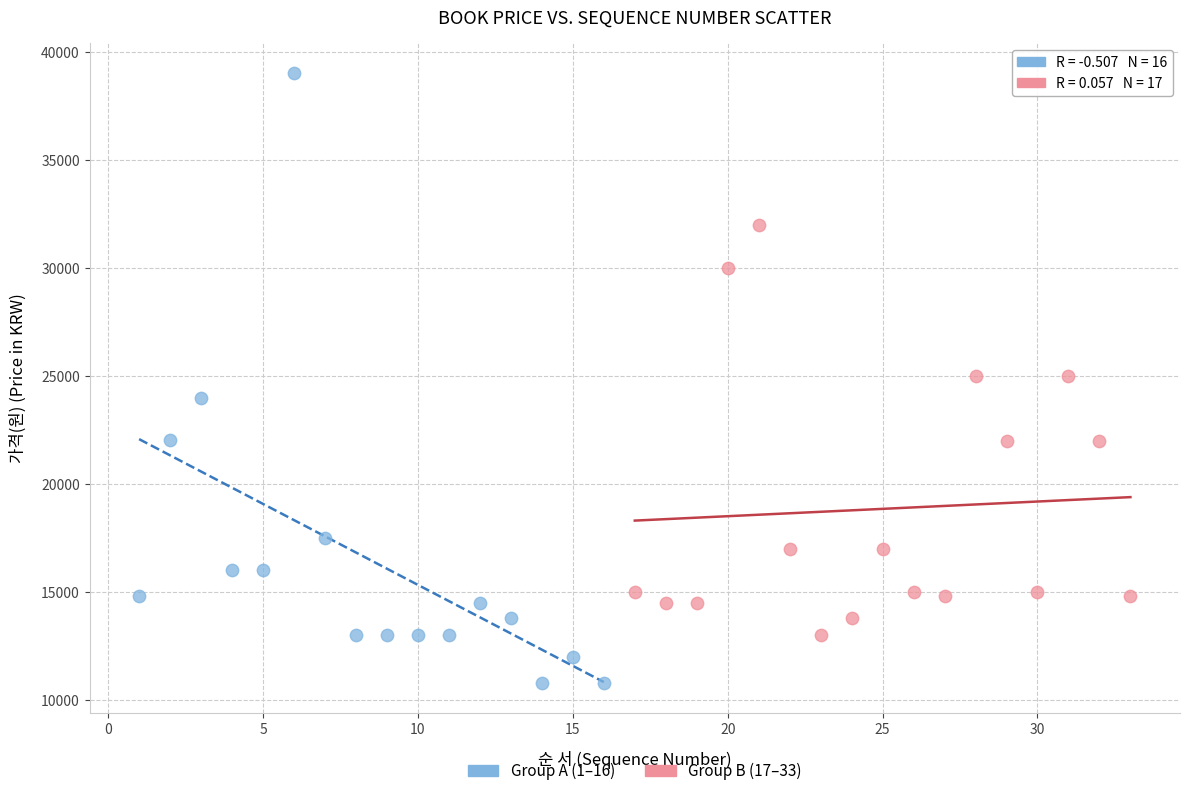

Which series contains the highest Y value?

Group A (1–16)